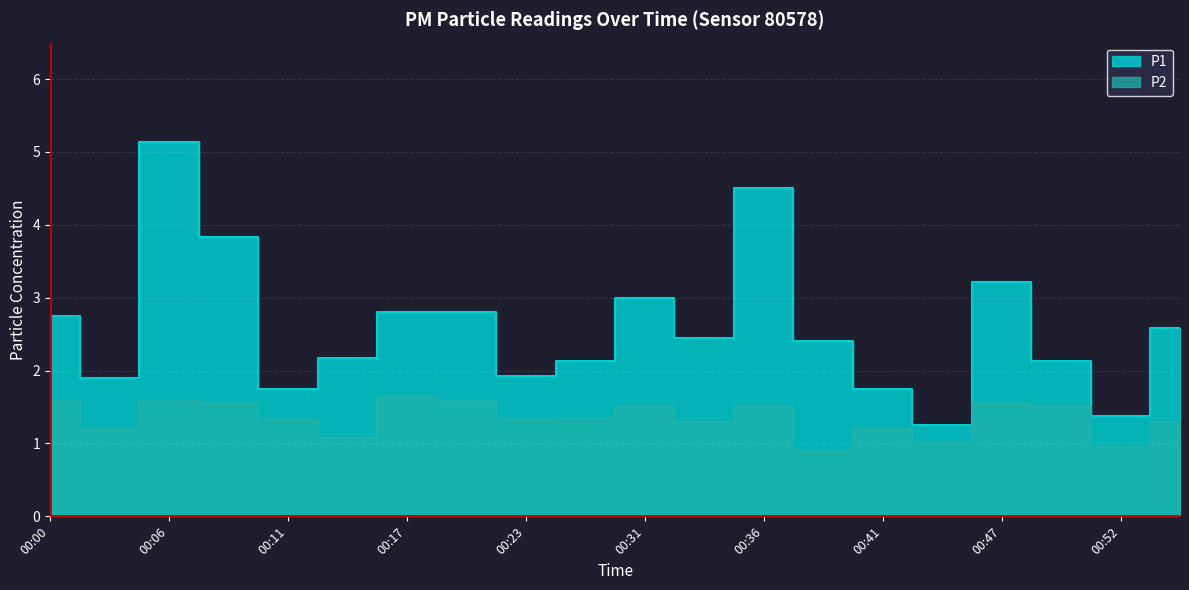

Which series has the largest range (max minus min)?

P1